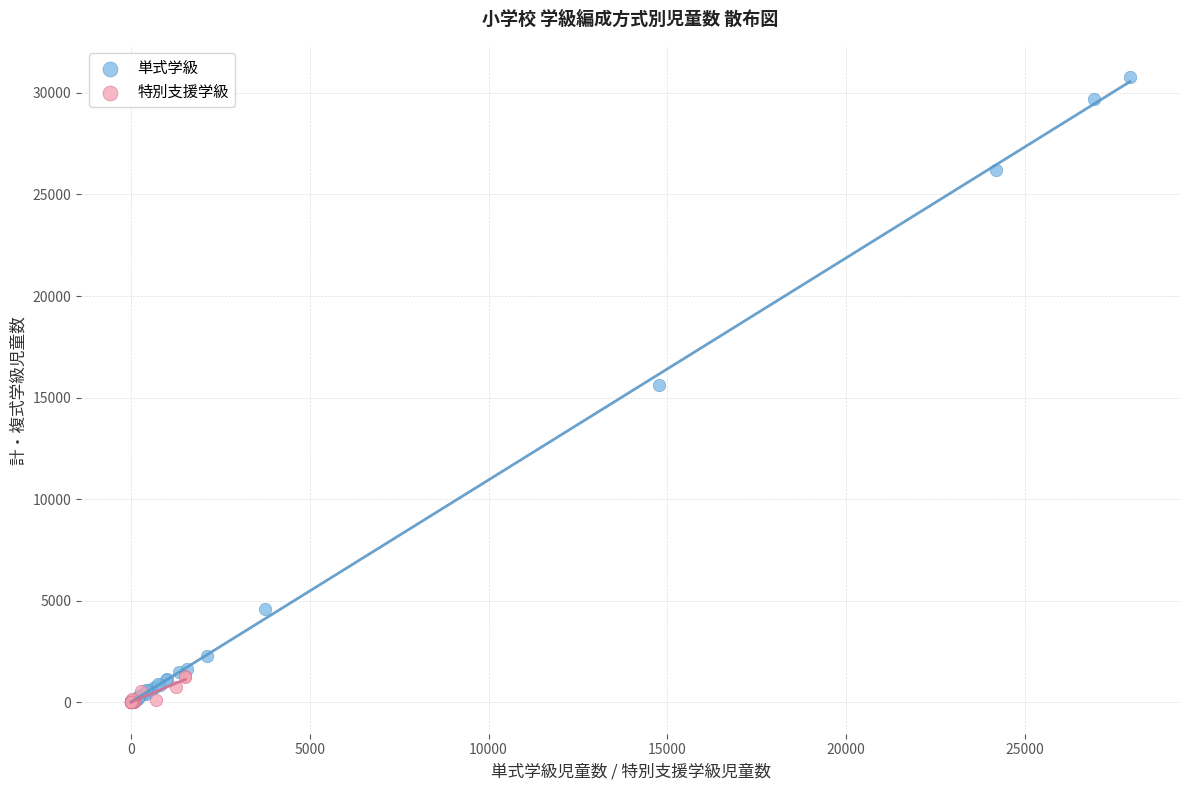

Which series reaches the maximum Y coordinate?

単式学級